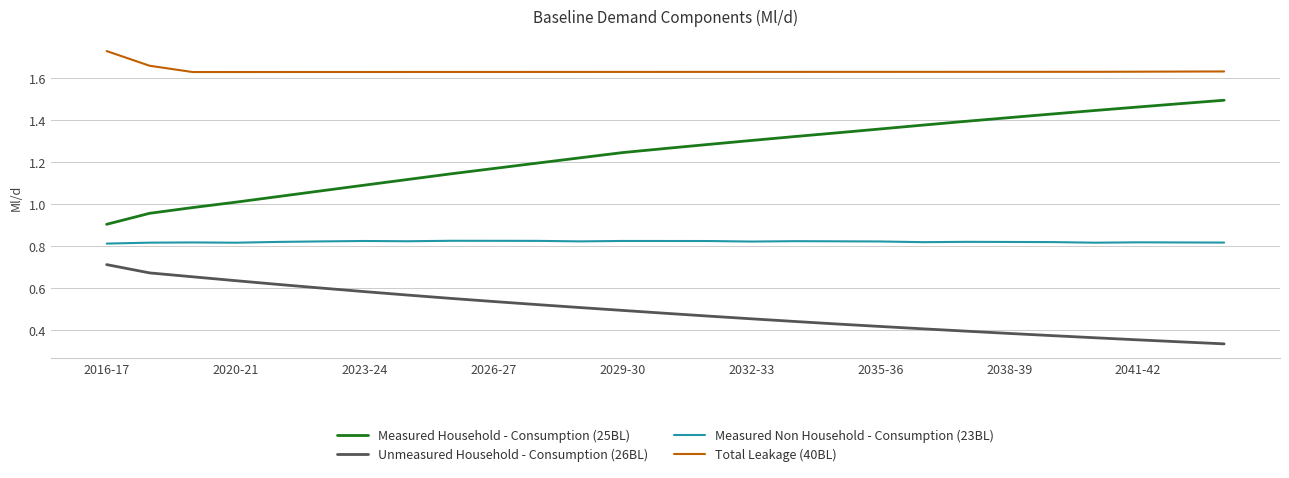

Does the chart display data point markers on the line(s)?

No